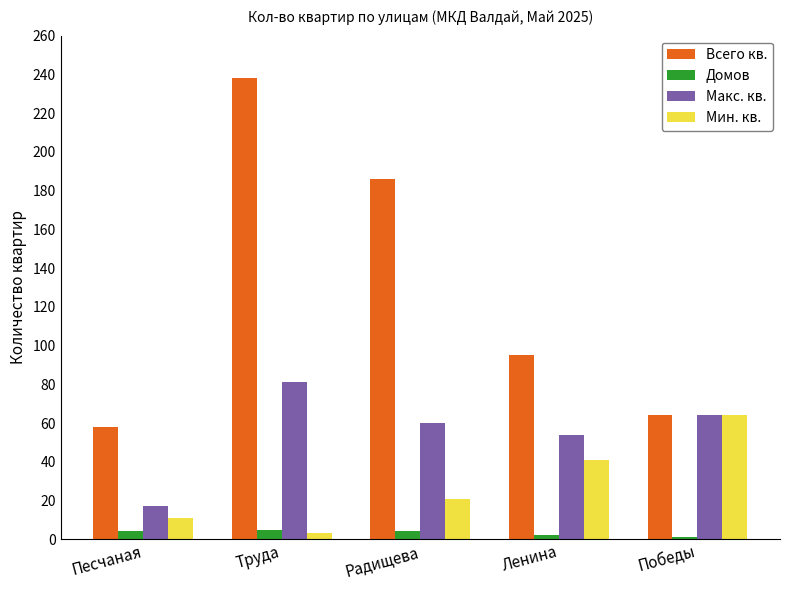

Where does the Всего кв. series first go above 95?

Труда